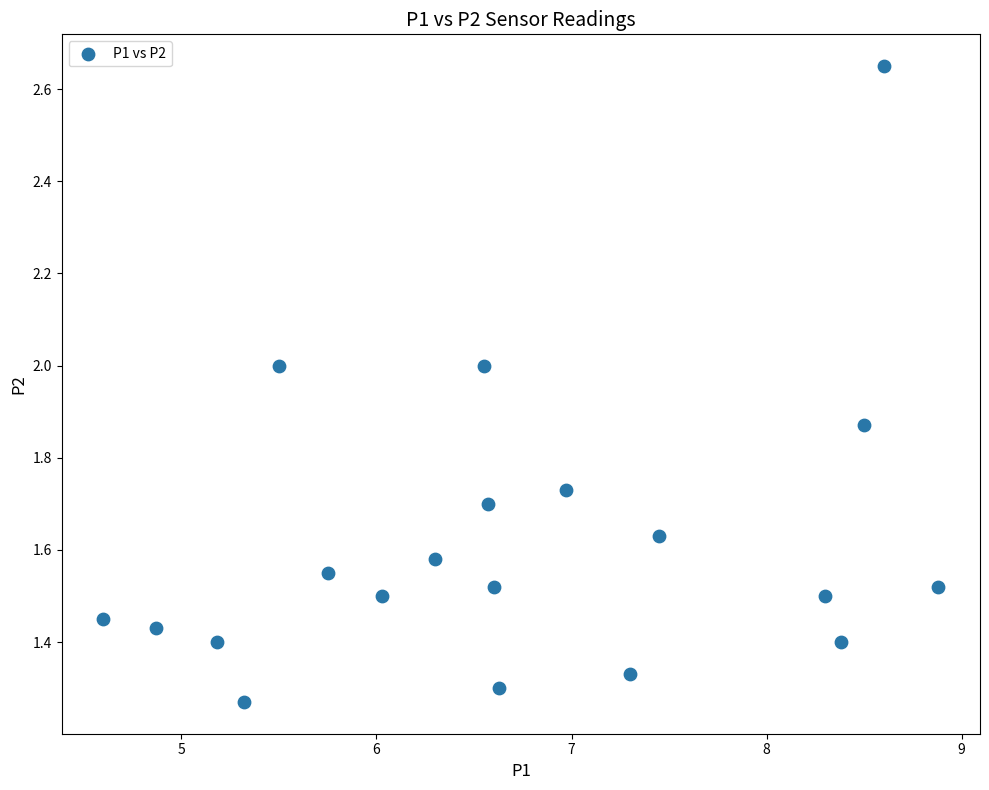

What is the range of X values (max minus min)?

4.3